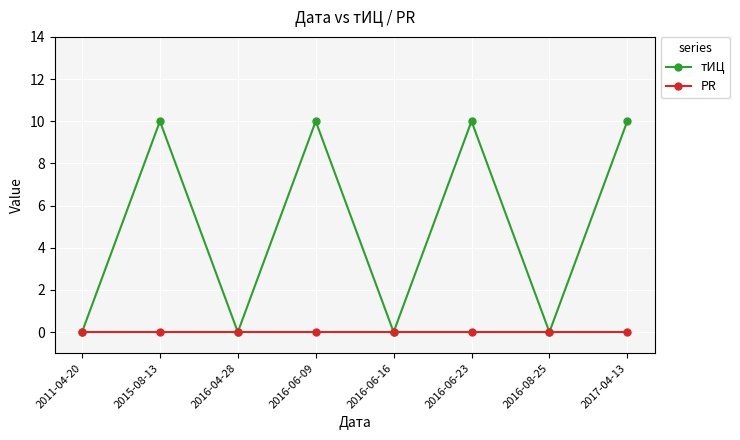

The value of тИЦ at 2016-06-23 is 4. True or false?

False